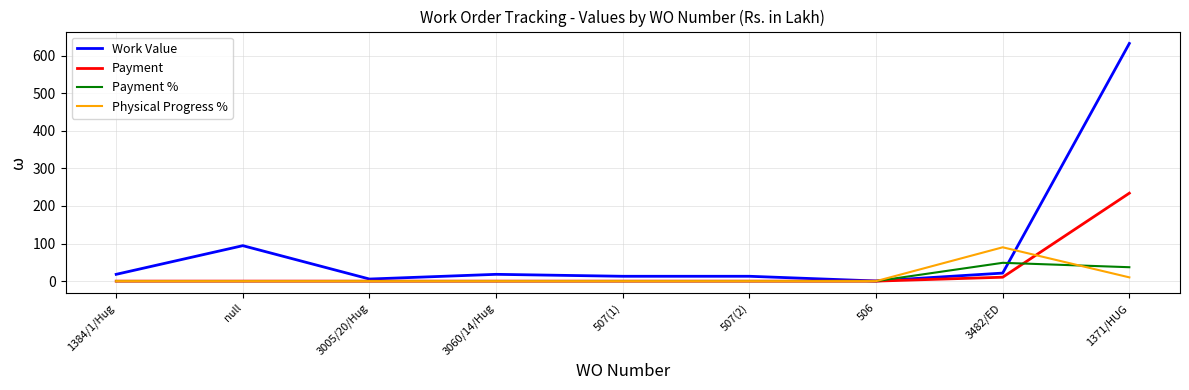

How many lines are shown in the chart?

4